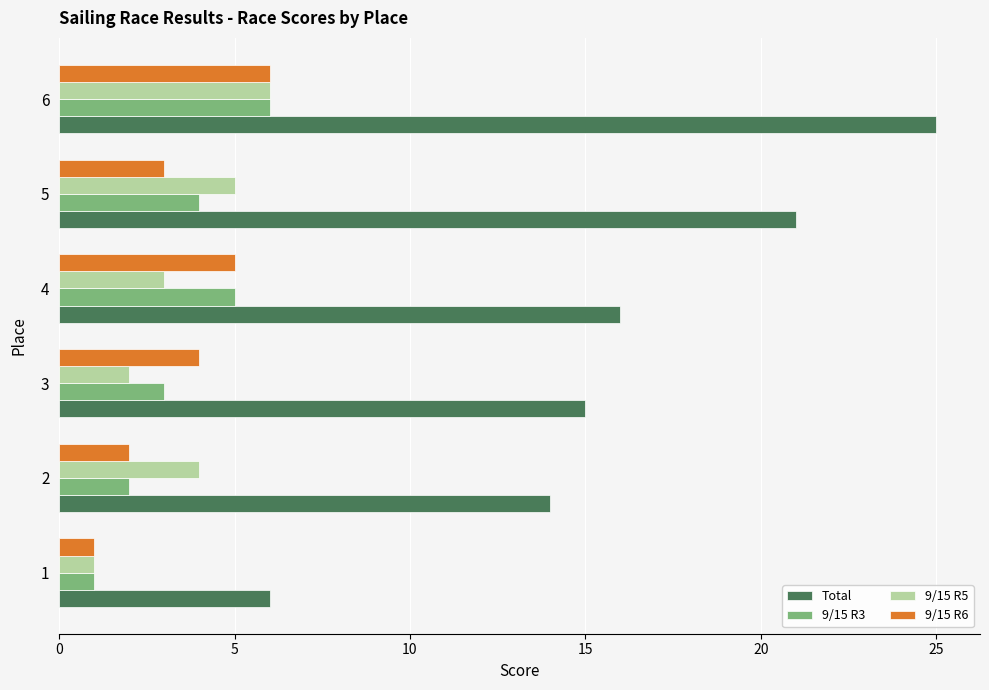

The 9/15 R6 series shows 4 at 2. True or false?

False